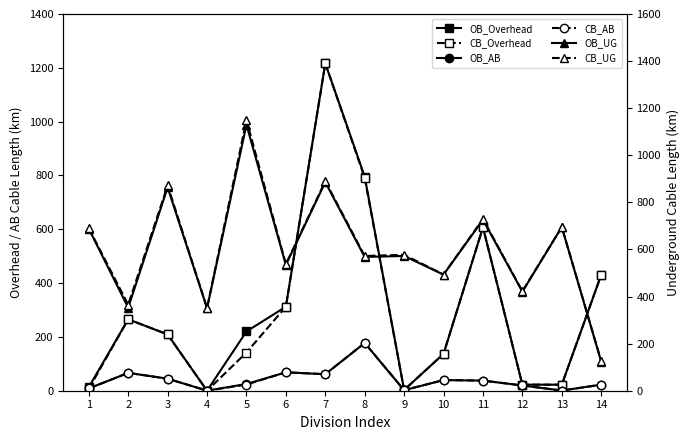

How many lines are shown in the chart?

6